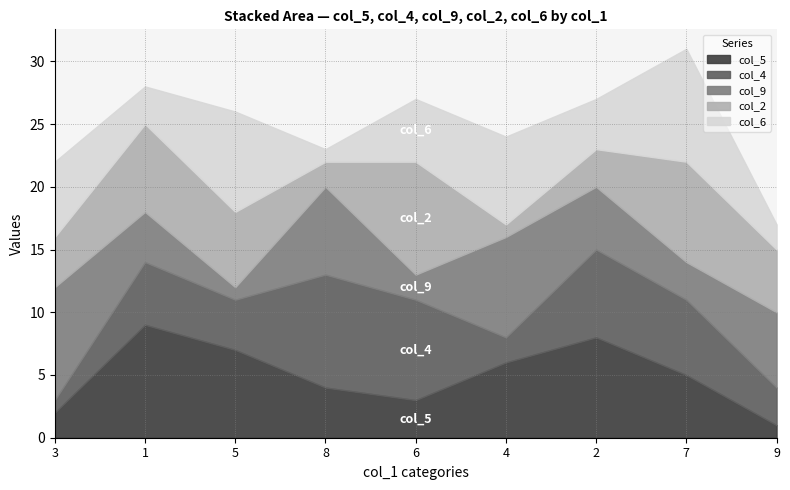

Between 7 and 5, which is larger?

5